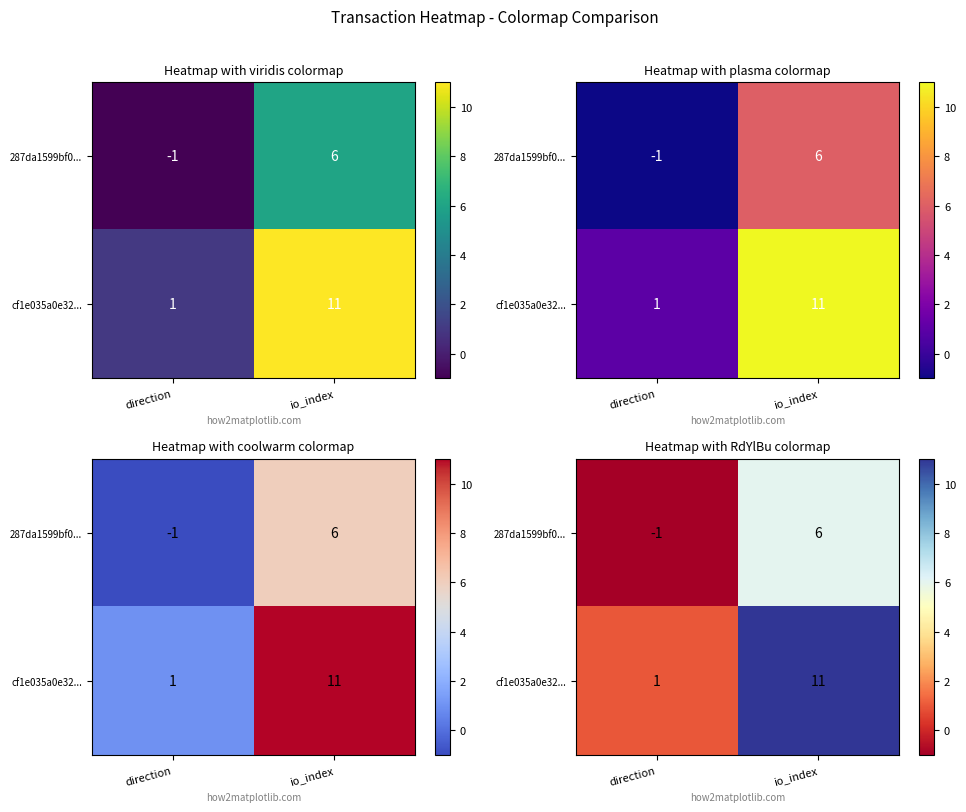

What is the difference between the 287da1599bf0... values at direction and io_index?

7